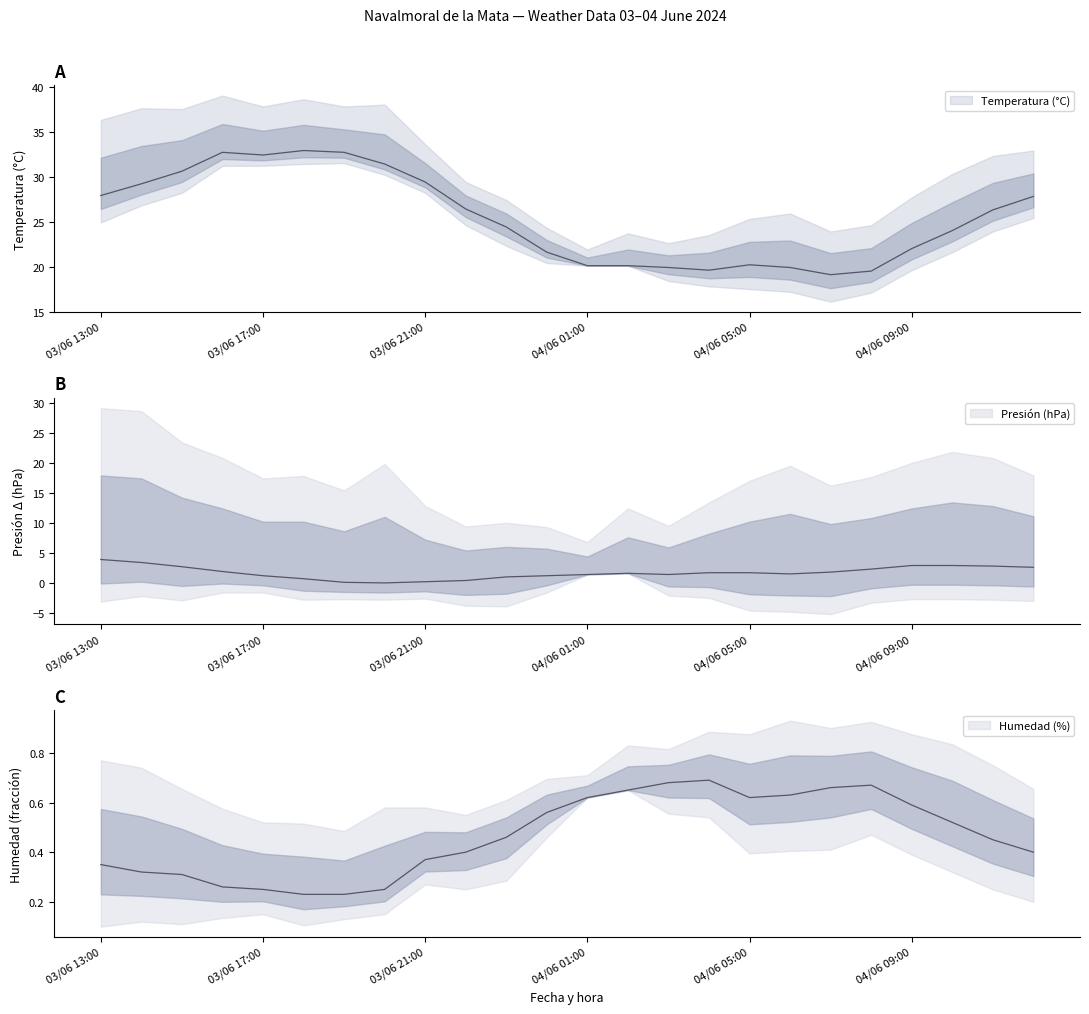

What is the difference between the Humedad (%) values at 03/06 15:00 and 04/06 04:00?

0.4